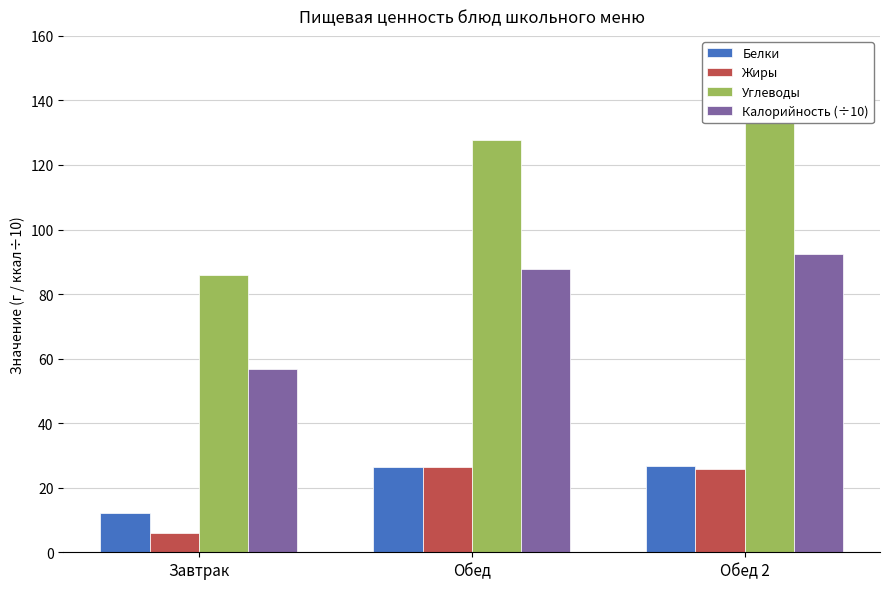

At which label does Белки reach its peak?

Обед 2